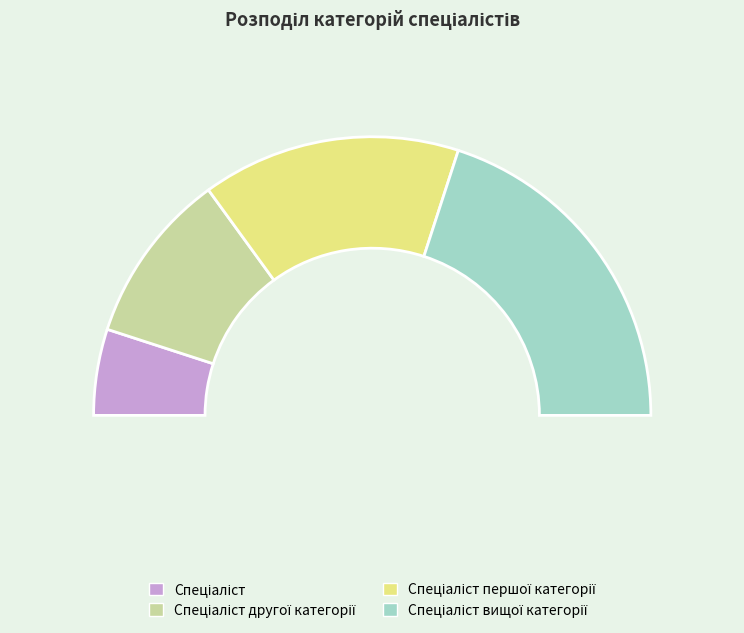

Between Спеціаліст and Спеціаліст вищої категорії, which is larger?

Спеціаліст вищої категорії